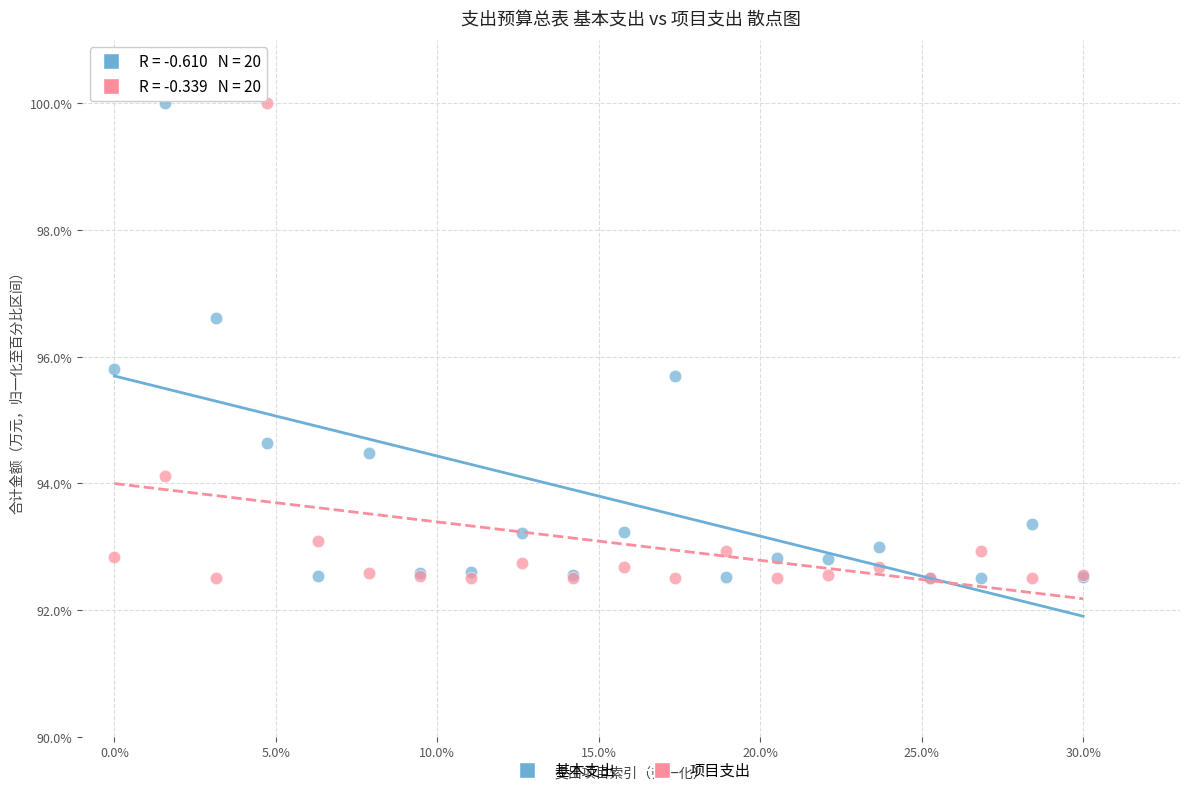

Across all series, what Y value is closest to 96?

95.8